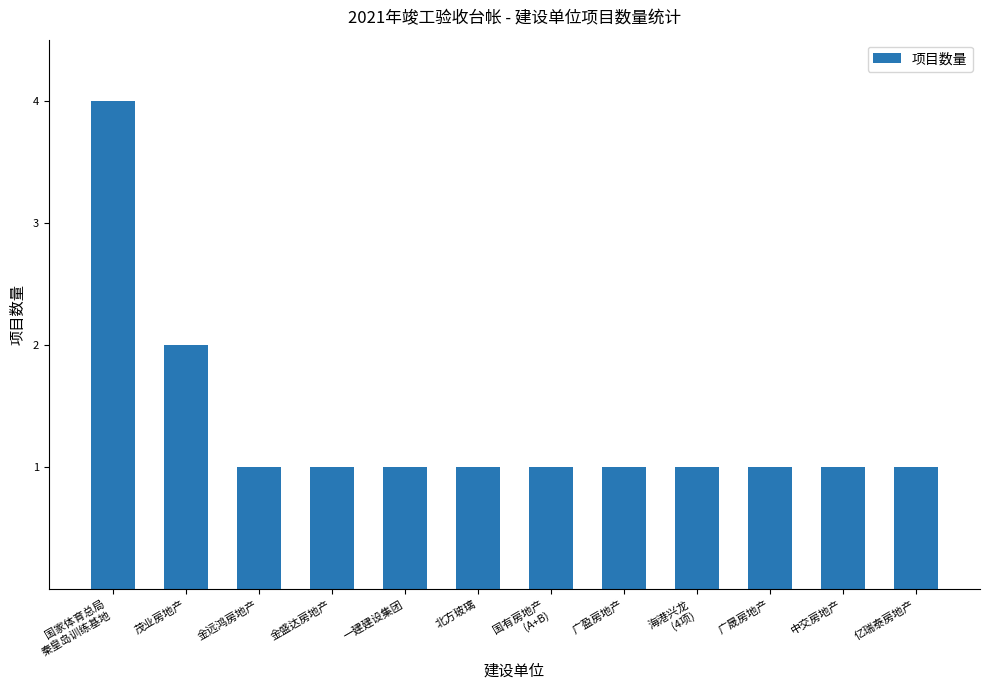

What is the maximum value shown in the chart?

4